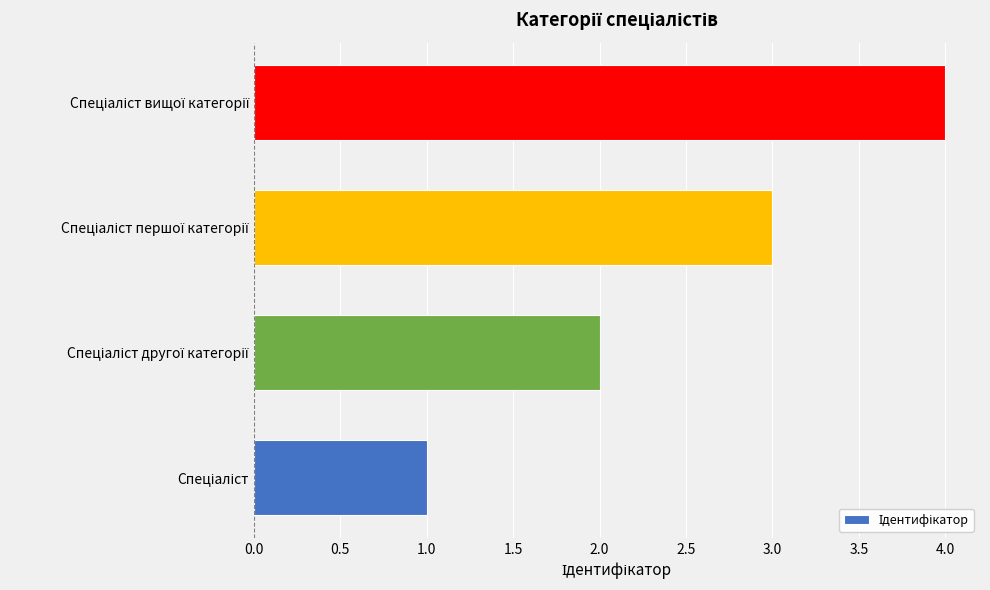

What is the sum of all values?

10